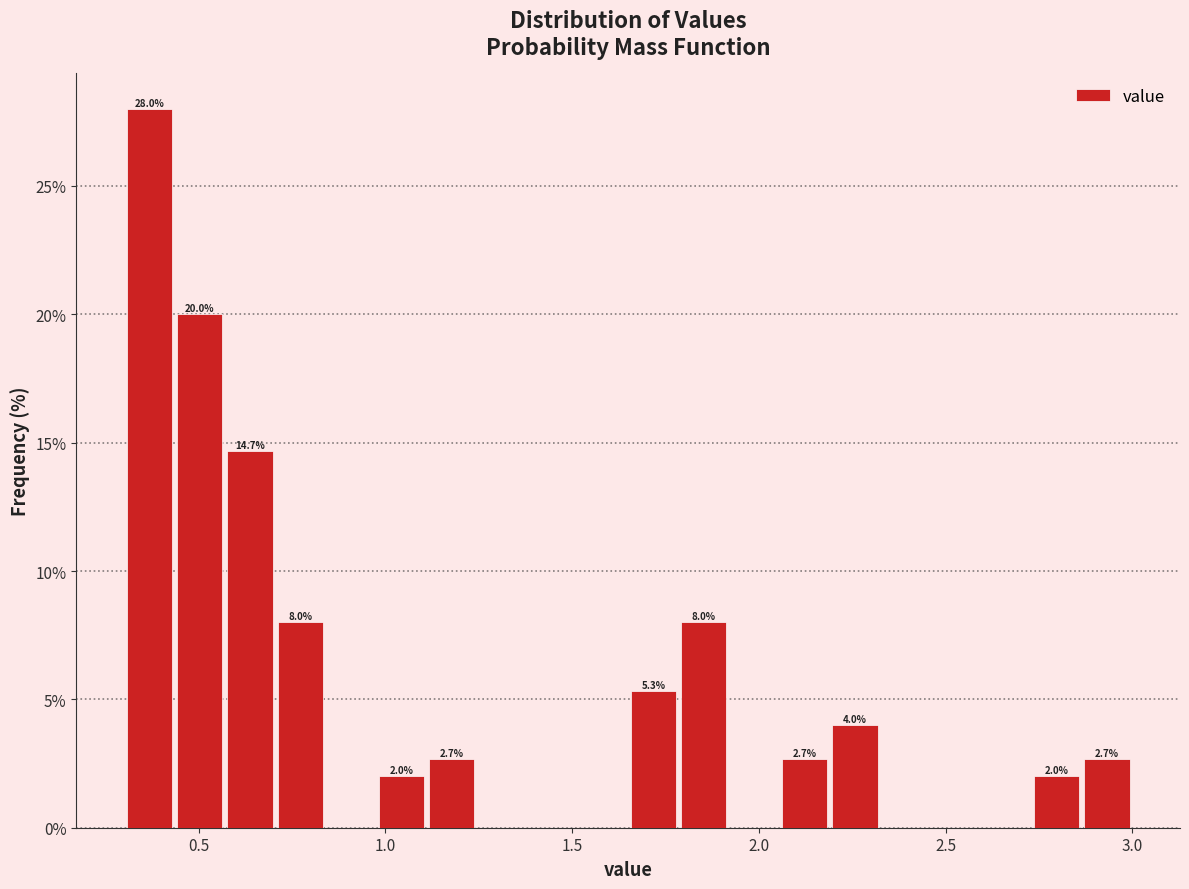

Around what value on the x-axis is the tallest bar? Give the approximate position of its centre, as read against the axis.

0.35